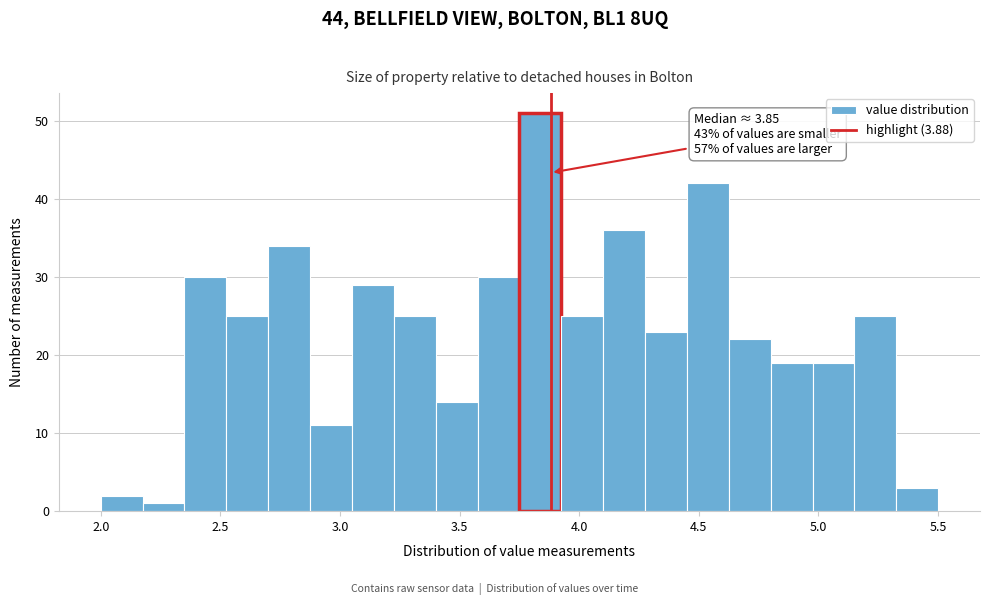

Around what value on the x-axis is the tallest bar? Give the approximate position of its centre, as read against the axis.

3.85